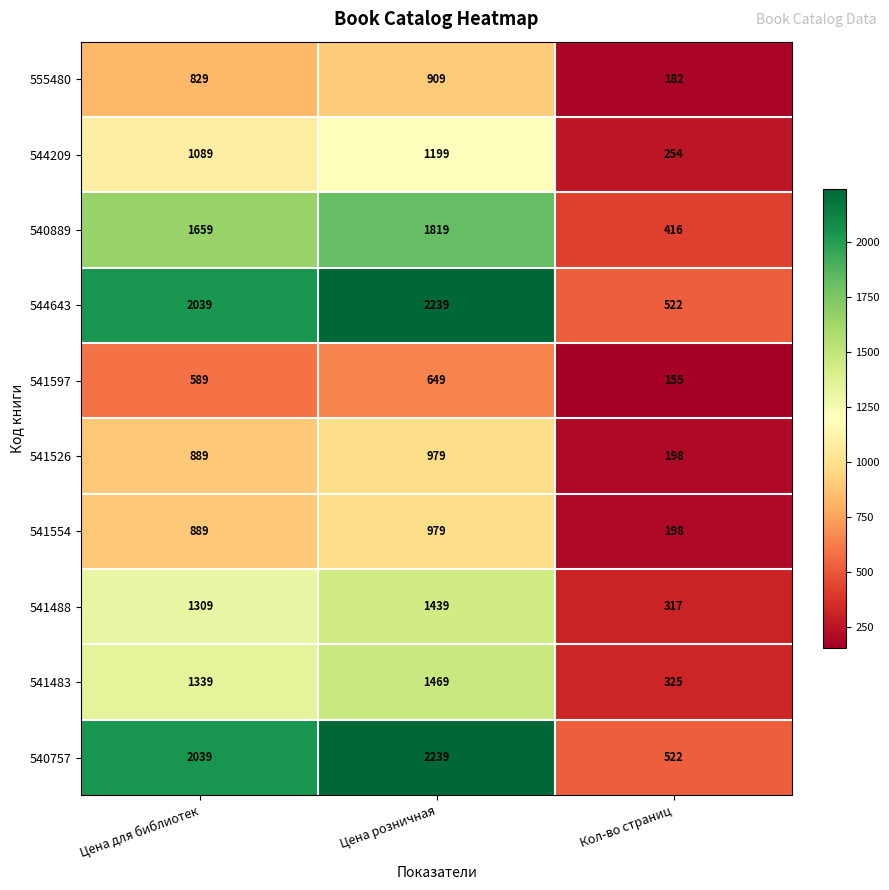

Rank the categories by 544209 value from highest to lowest.

Цена розничная, Цена для библиотек, Кол-во страниц